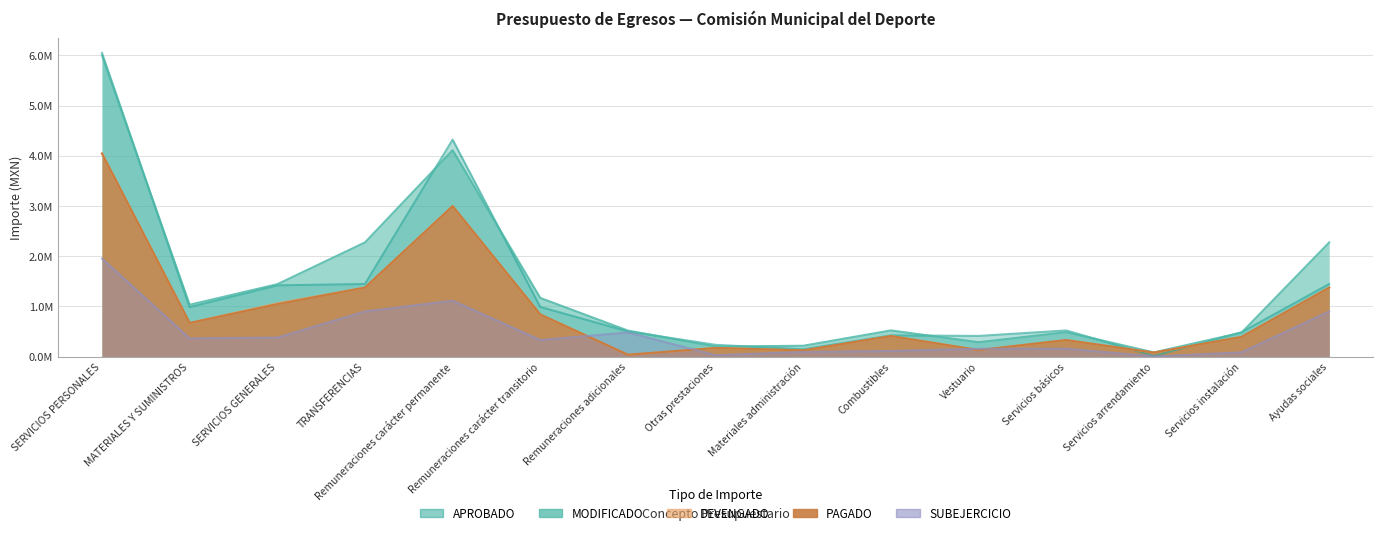

What is the lowest value of the PAGADO series?

37001.8